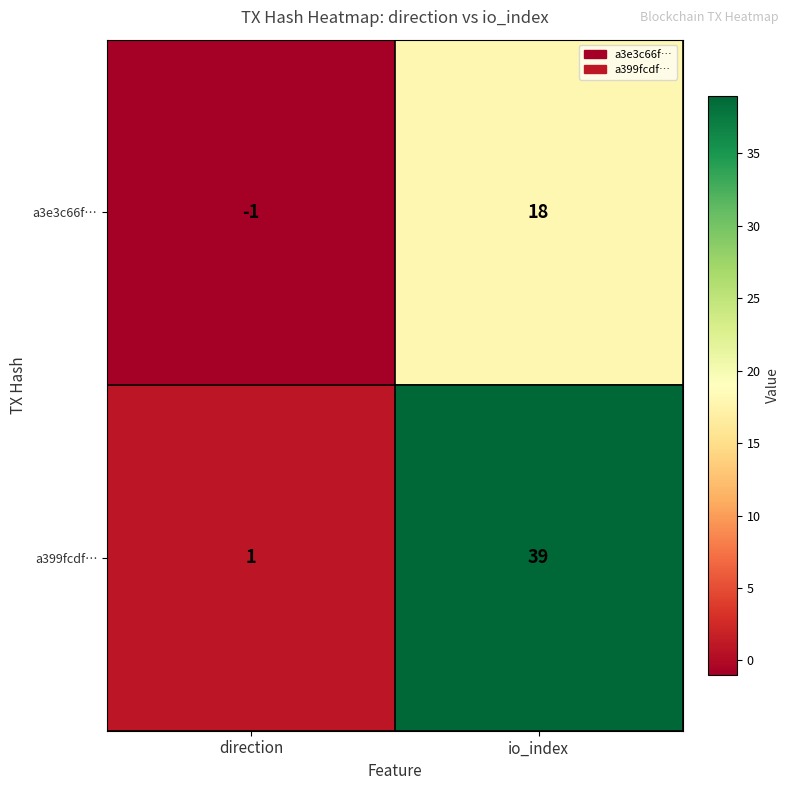

Which category has the highest value across all series?

io_index